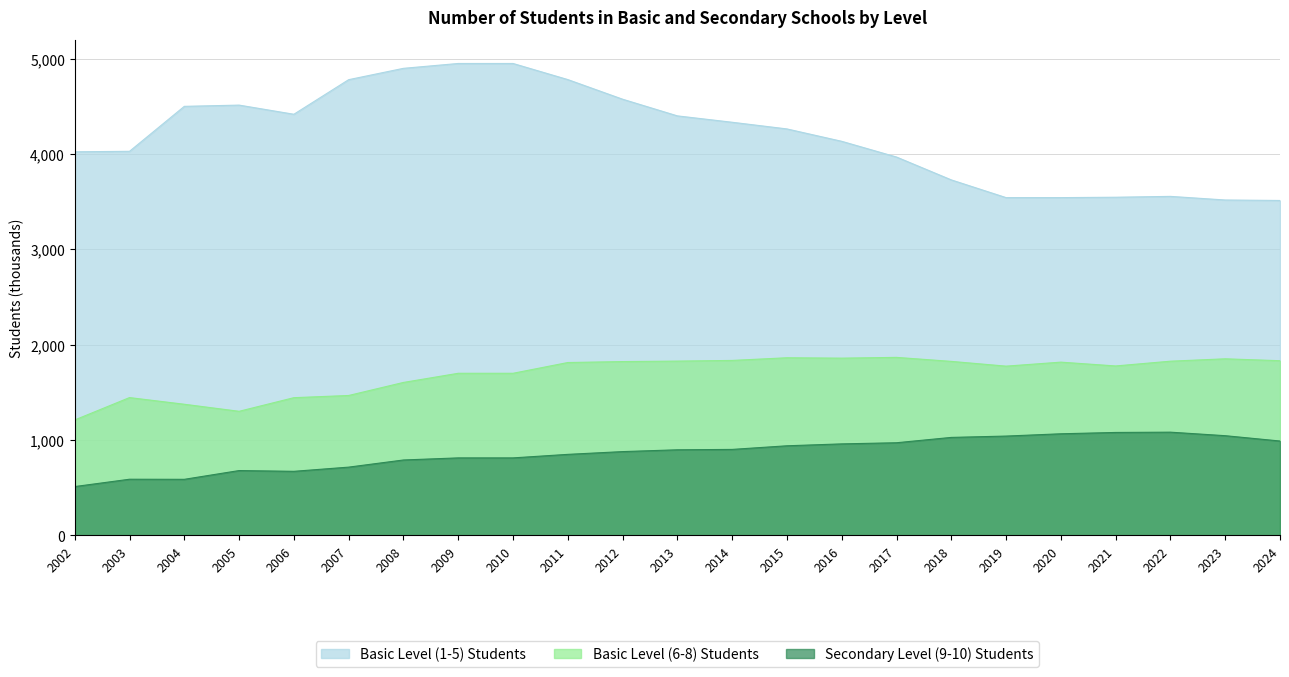

Reading left to right, transcribe all the data shown in this chart.

Basic Level (1-5) Students: 4025	4030	4502	4515	4419	4782	4901	4952	4952	4783	4577	4402	4335	4265	4135	3970	3730	3544	3544	3548	3557	3519	3514
Basic Level (6-8) Students: 1210	1445	1375	1301	1444	1467	1604	1700	1700	1813	1823	1828	1835	1863	1859	1867	1825	1775	1817	1777	1827	1852	1832
Secondary Level (9-10) Students: 511	588	587	679	671	715	790	812	812	849	878	897	901	939	959	971	1027	1041	1065	1079	1082	1045	989